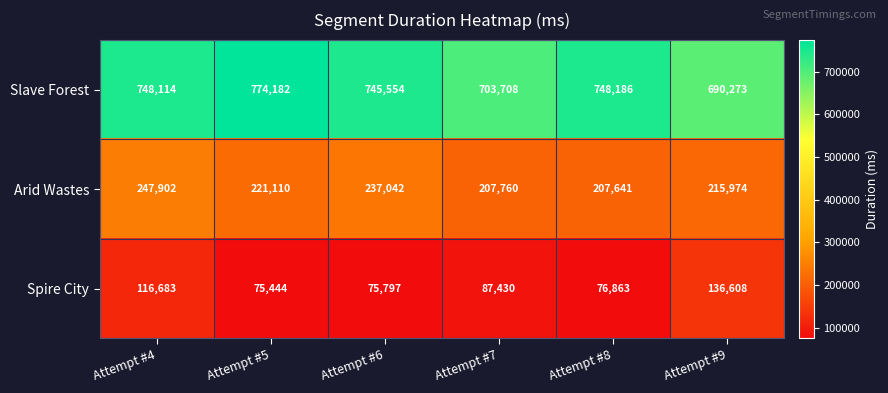

What is the sum of all Arid Wastes values?

1337429